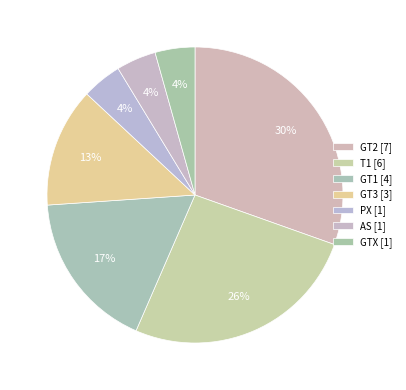

How many slices are in this pie chart?

7